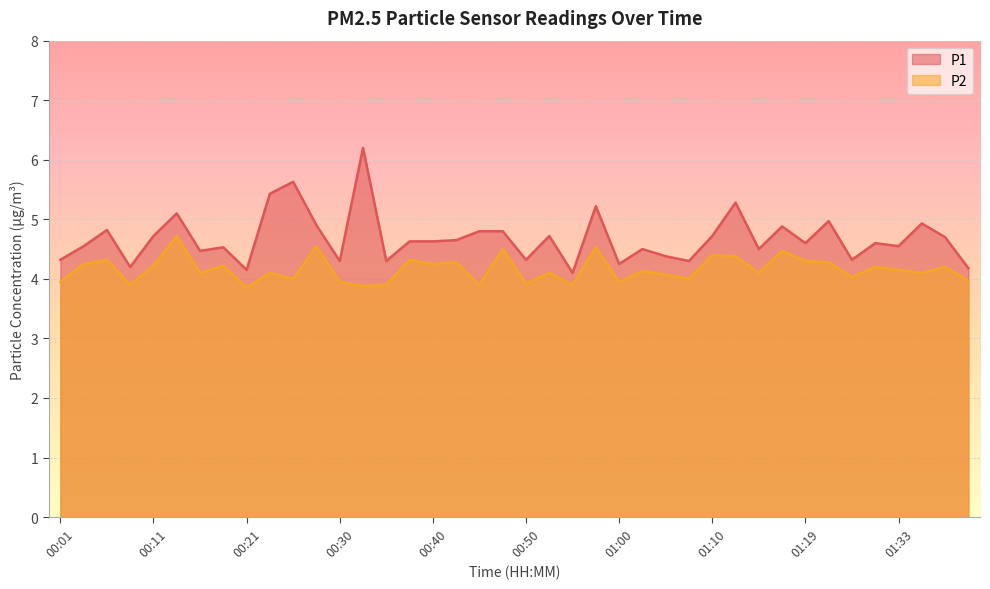

The P2 series shows 6.8 at 01:10. True or false?

False